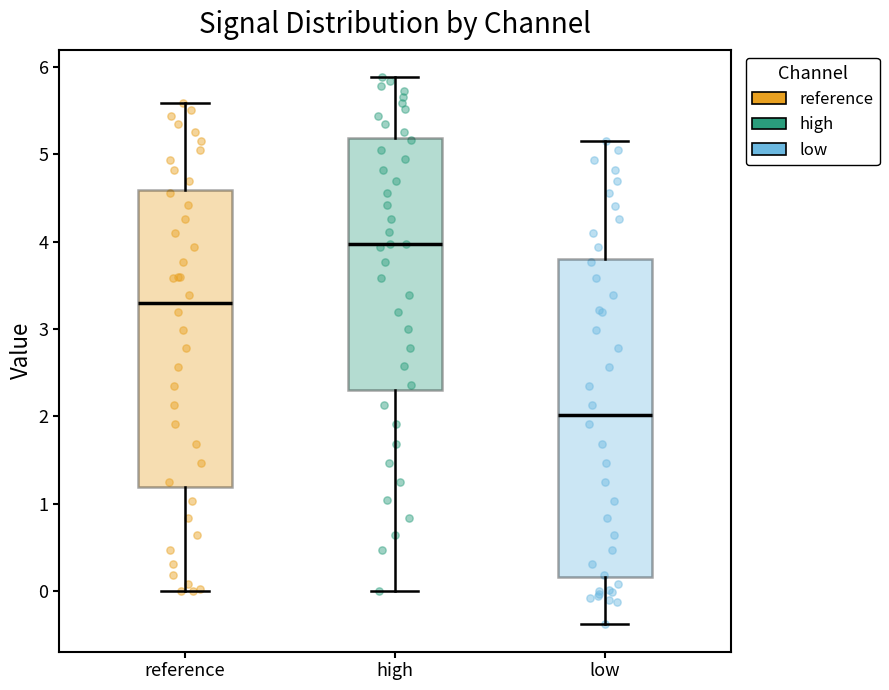

Reading left to right, read every box against the y-axis: the position of its median line, the range the box covers, and the ends of its whiskers. The values are not printed on the chart, so give them approximately, as read against the axis.

reference: median 3.3, box 1.2 to 4.6, whiskers 0.0 to 5.6
high: median 4.0, box 2.3 to 5.2, whiskers 0.0 to 5.9
low: median 2.0, box 0.2 to 3.8, whiskers -0.4 to 5.2